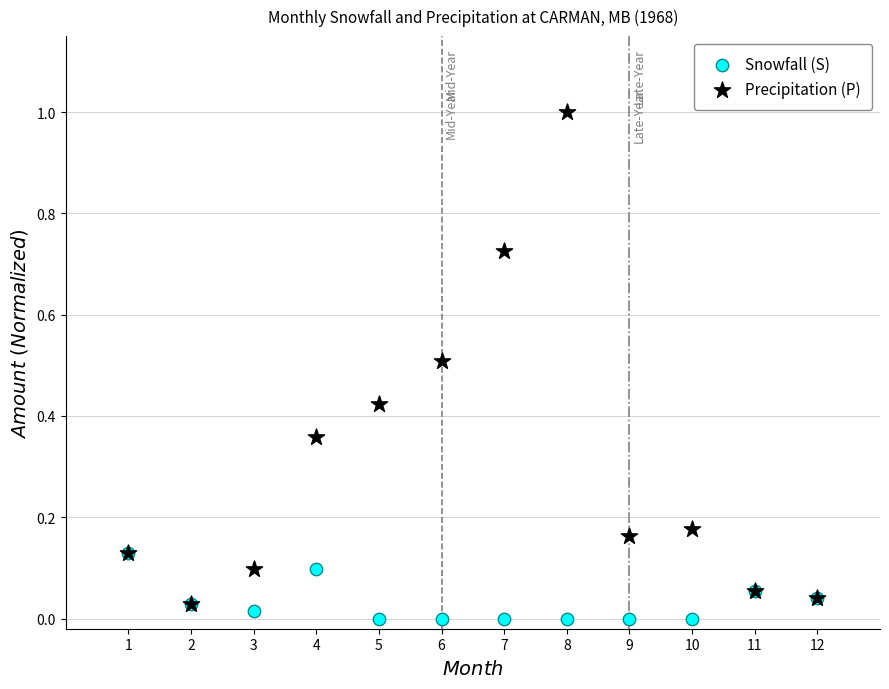

What are all the series names shown in the legend?

Snowfall (S), Precipitation (P)